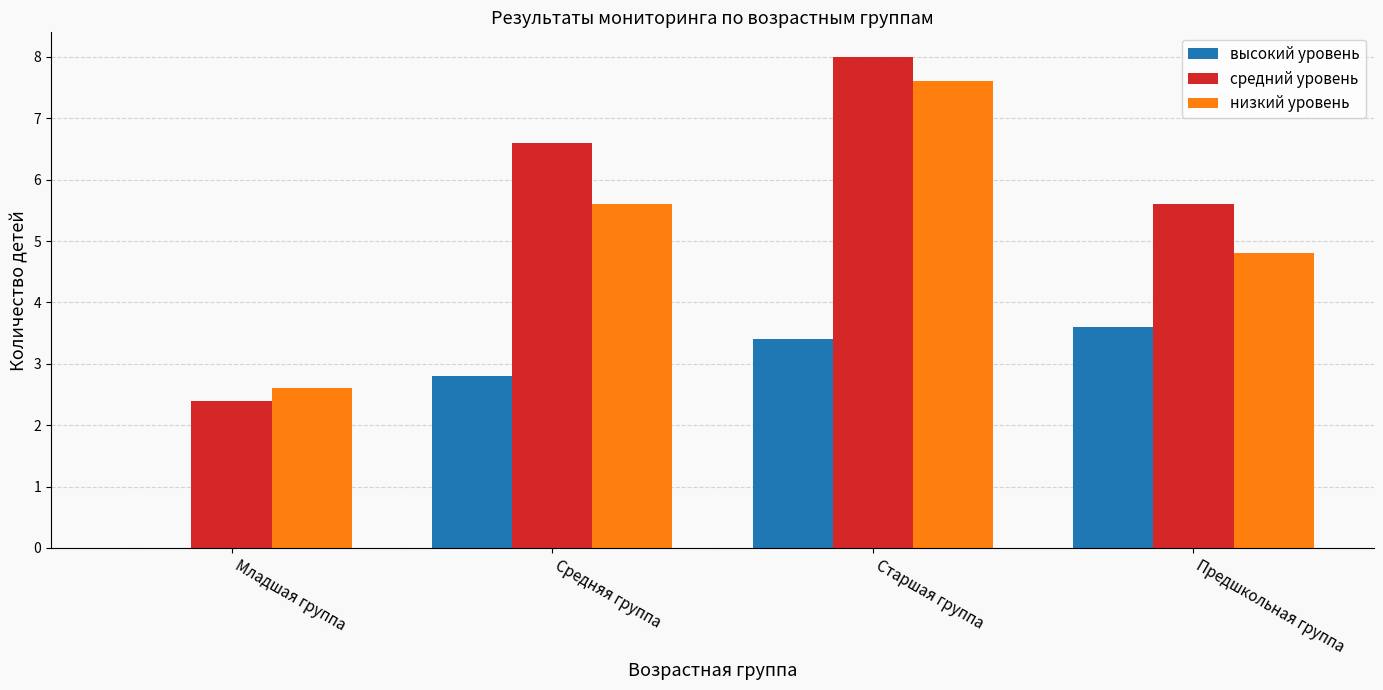

What is the approximate value of высокий уровень at Средняя группа?

2.8